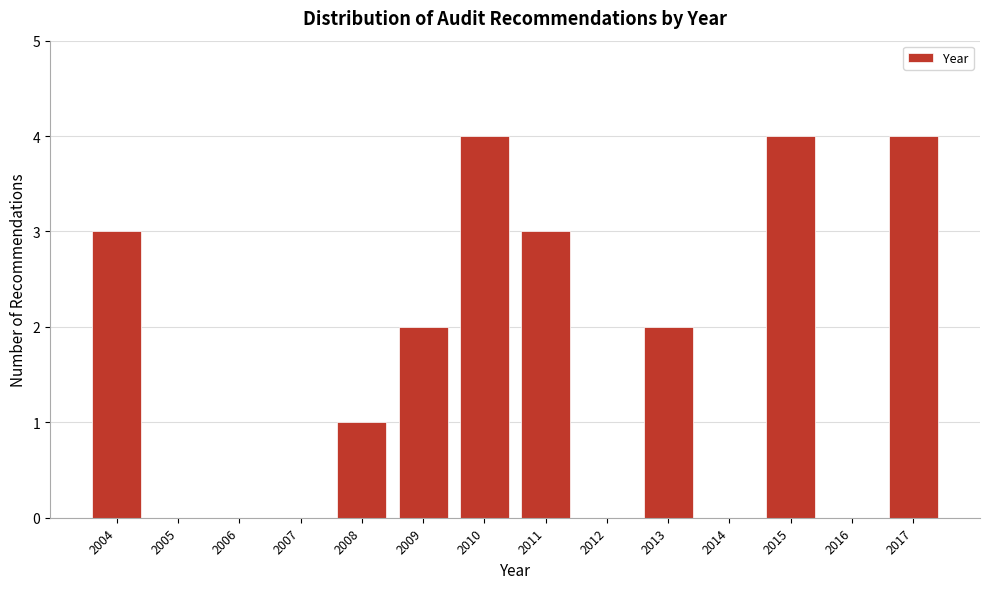

Reading left to right, list every bar in this chart as the range it spans on the x-axis followed by its height. The values are not printed on the chart, so give them approximately, as read against the axis.

2003.5 to 2004.5: 3
2004.5 to 2005.5: 0
2005.5 to 2006.5: 0
2006.5 to 2007.5: 0
2007.5 to 2008.5: 1
2008.5 to 2009.5: 2
2009.5 to 2010.5: 4
2010.5 to 2011.5: 3
2011.5 to 2012.5: 0
2012.5 to 2013.5: 2
2013.5 to 2014.5: 0
2014.5 to 2015.5: 4
2015.5 to 2016.5: 0
2016.5 to 2017.5: 4